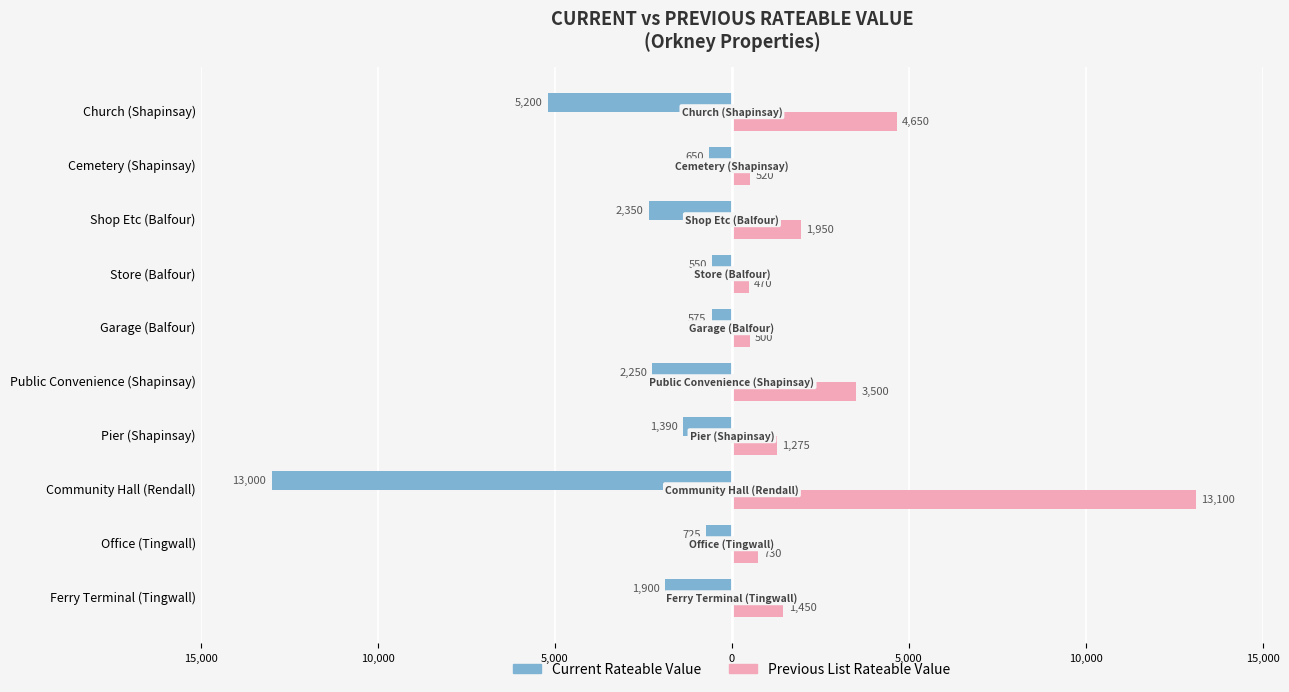

What are all the series names shown in the legend?

Current Rateable Value, Previous List Rateable Value